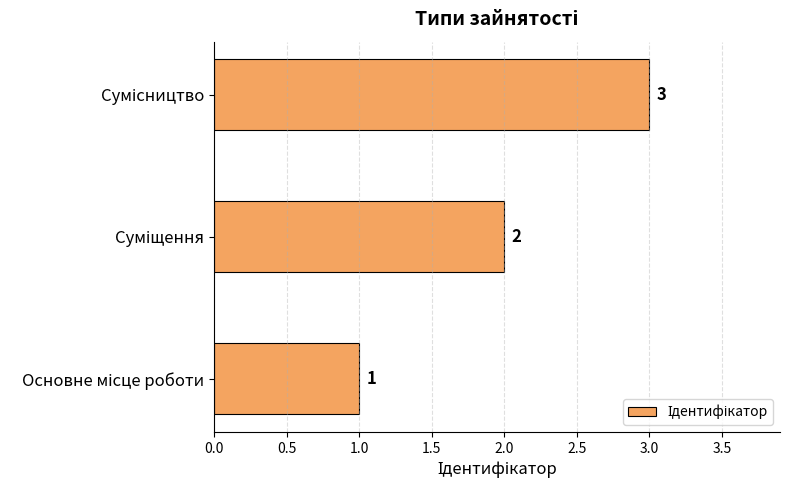

Count the values in the range 1 to 3.

3